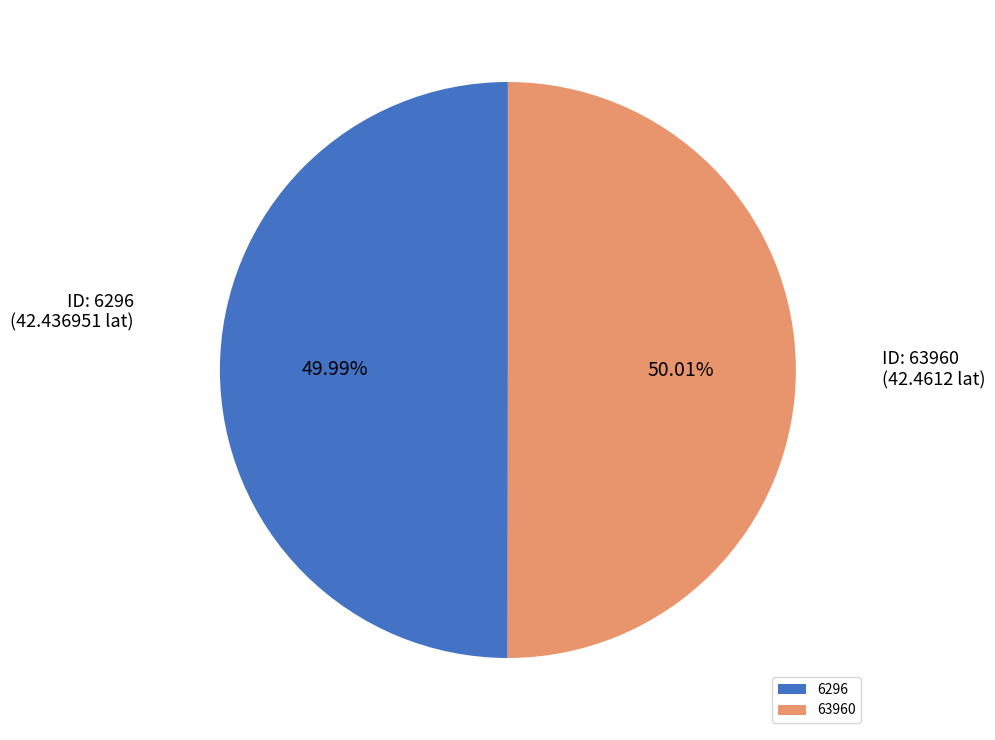

Is there any slice that represents more than half of the pie?

Yes